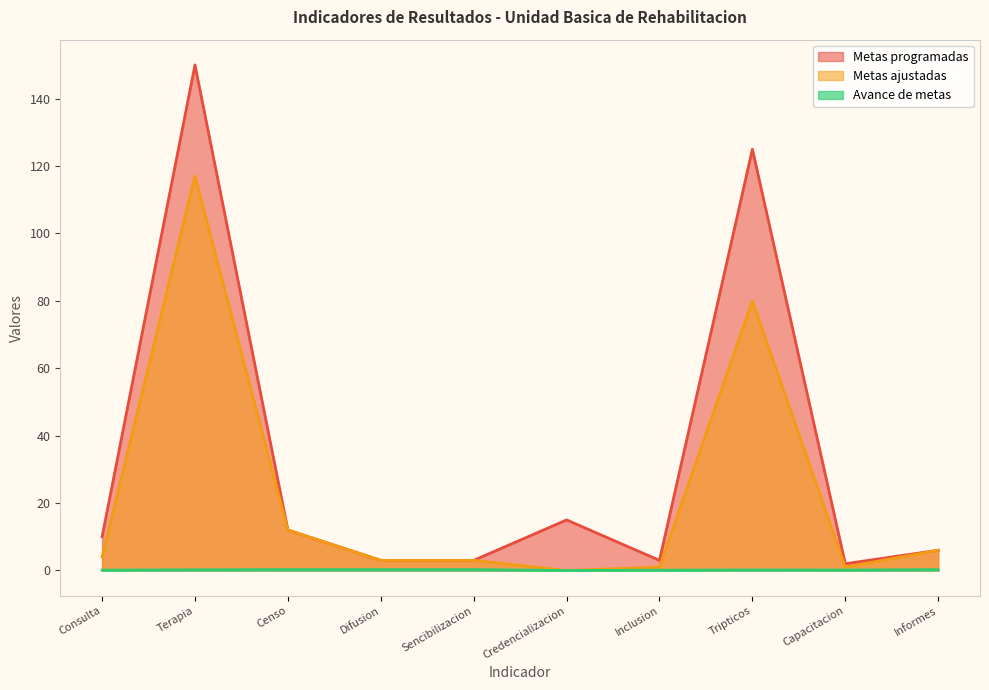

Between Tripticos and Censo, which is larger?

Tripticos